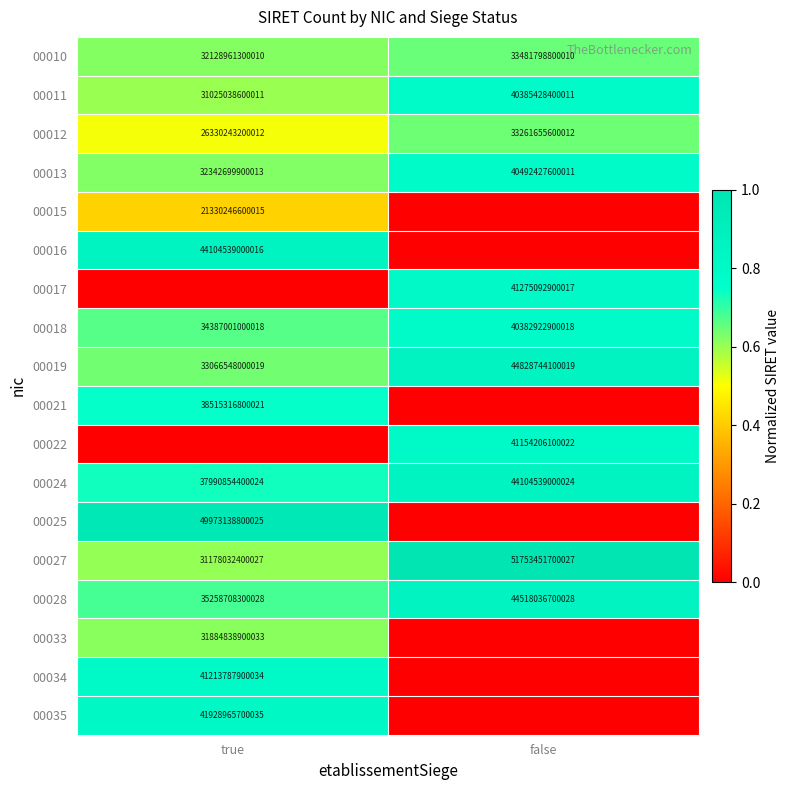

The 00033 series shows 7328556217646 at true. True or false?

False